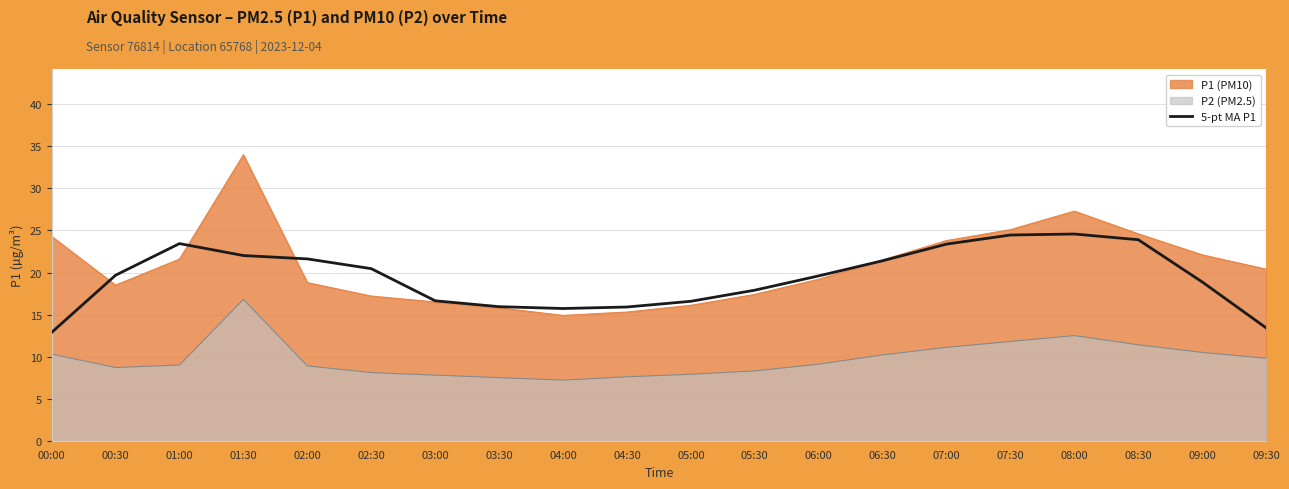

How many lines are shown in the chart?

3